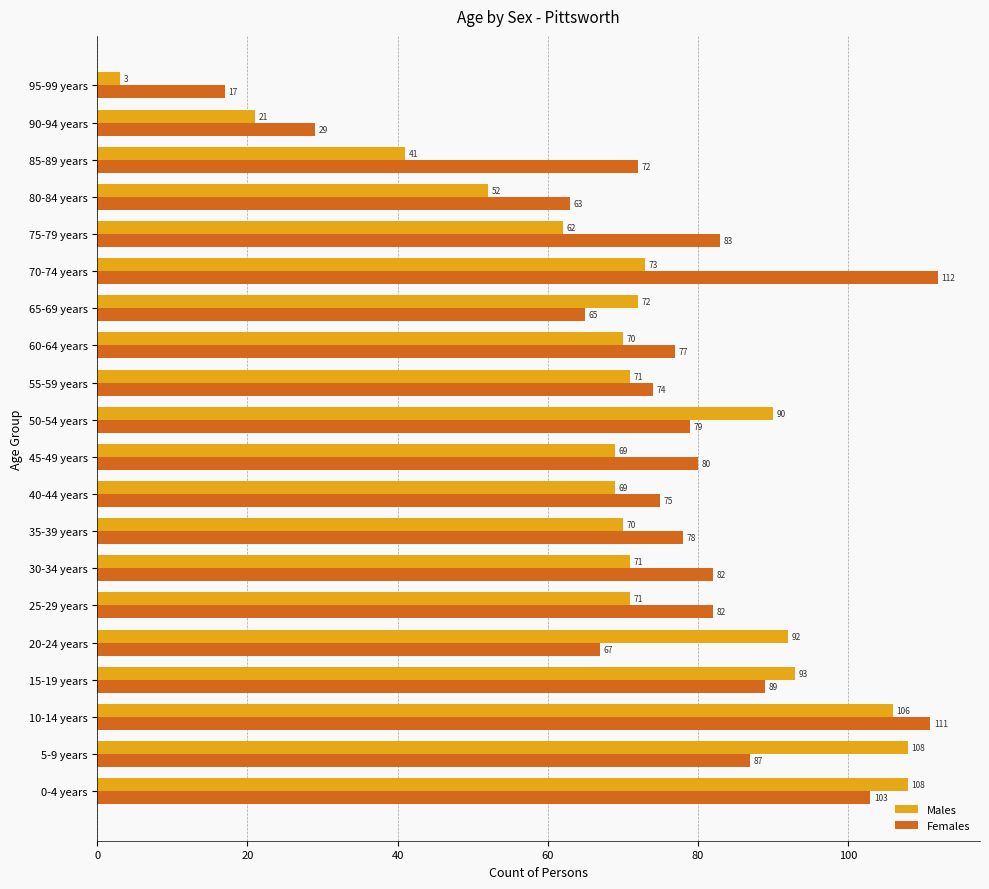

Is the value of Females at 55-59 years greater than the value of Males at 30-34 years?

Yes